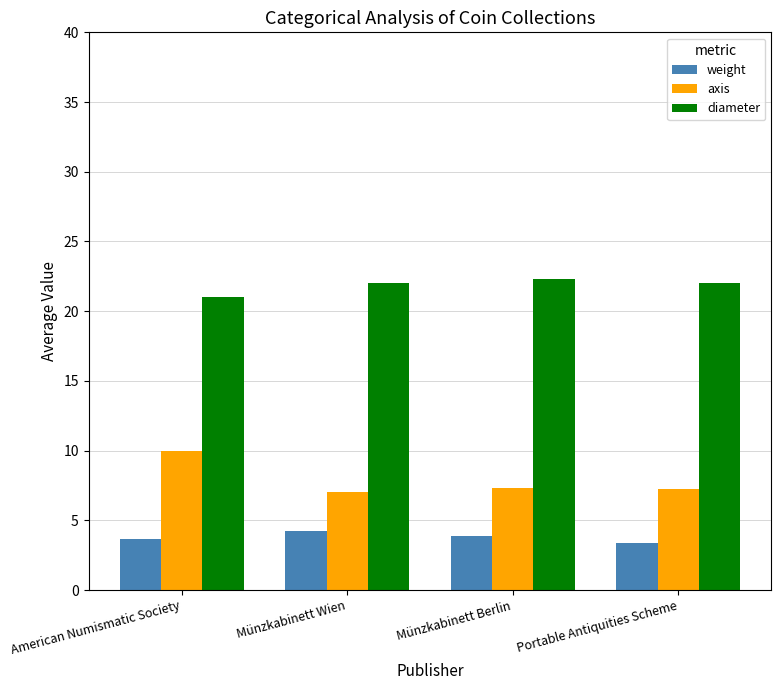

Count the number of data series in this chart.

3